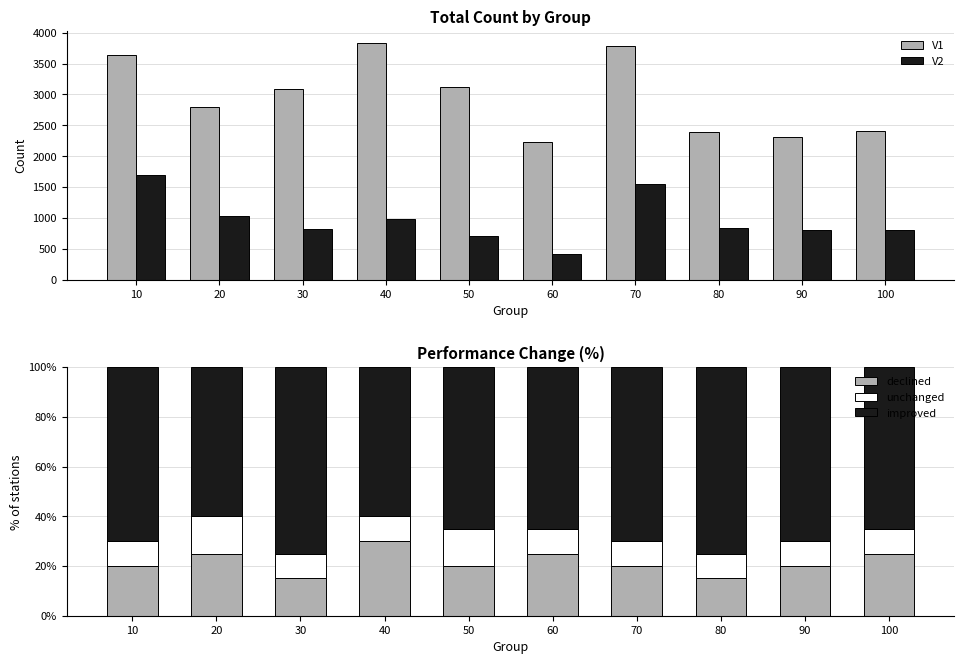

At which category does the chart reach its minimum across all series?

10